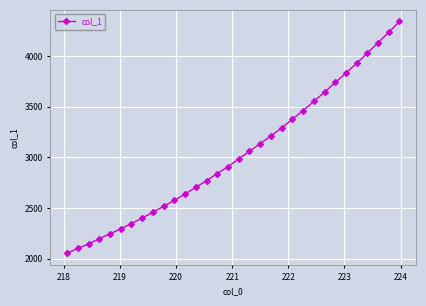

What is the greatest value displayed?

4340.2